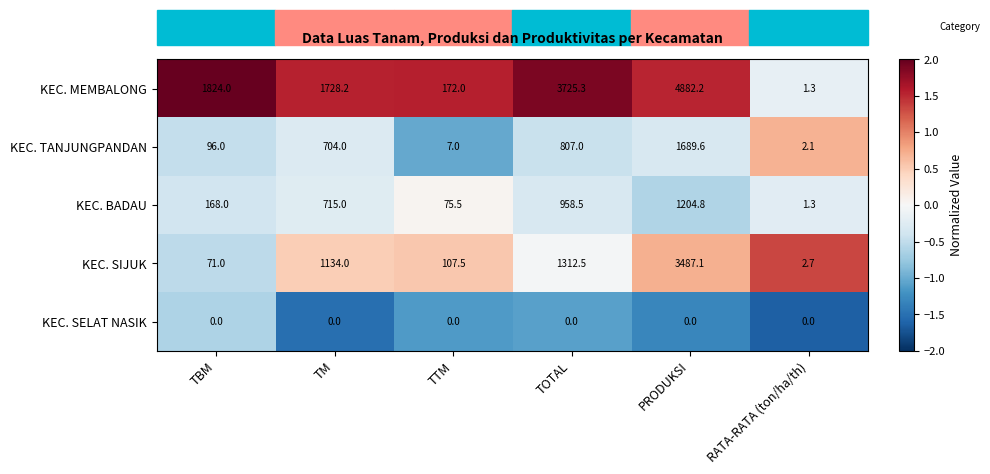

Rank the series at TTM from lowest to highest value.

KEC. SELAT NASIK, KEC. TANJUNGPANDAN, KEC. BADAU, KEC. SIJUK, KEC. MEMBALONG